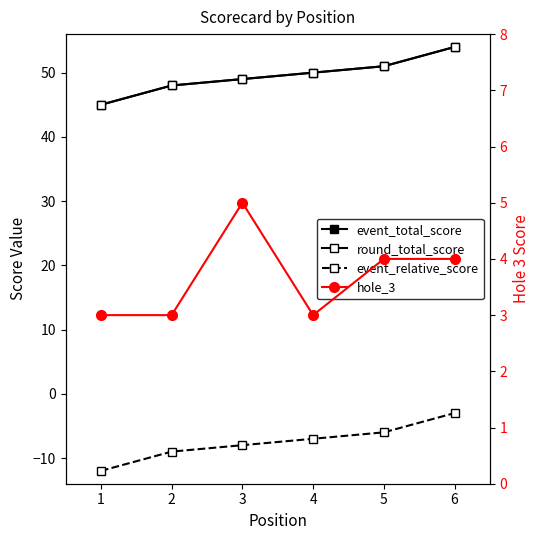

What is the difference between the second highest and minimum values in the event_total_score series?

6